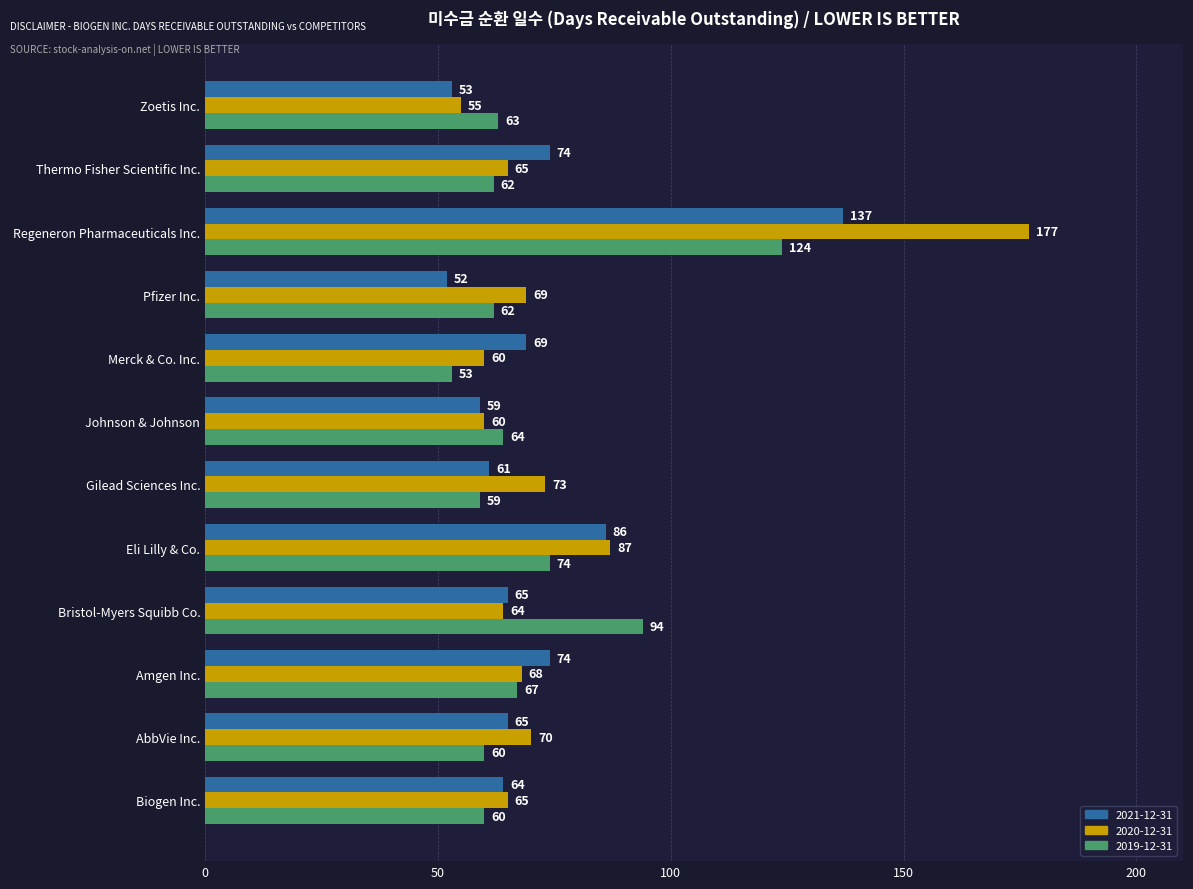

The value of 2020-12-31 at Bristol-Myers Squibb Co. is 25. True or false?

False